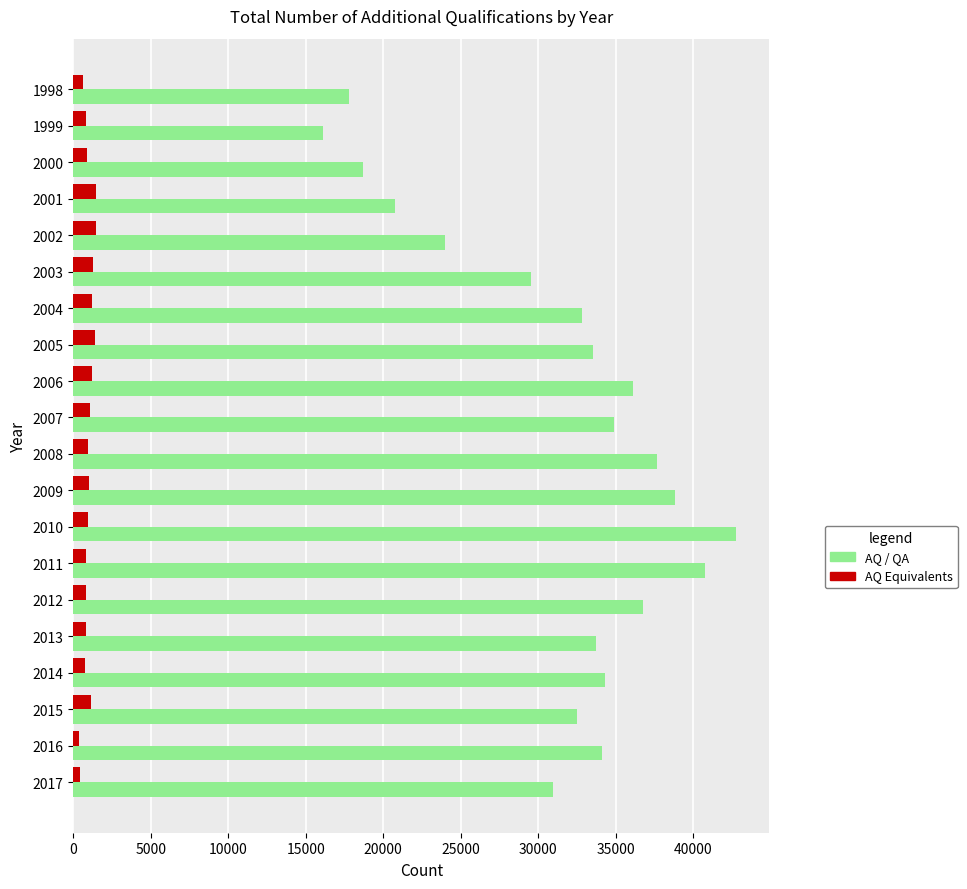

What is the average value of the AQ / QA series?

31334